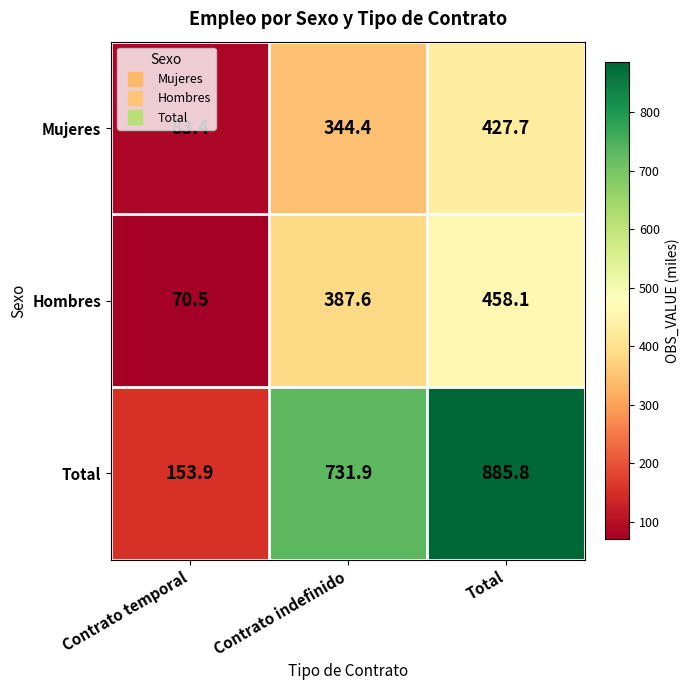

True or false: Mujeres has a value of 239.0 at Contrato indefinido.

False